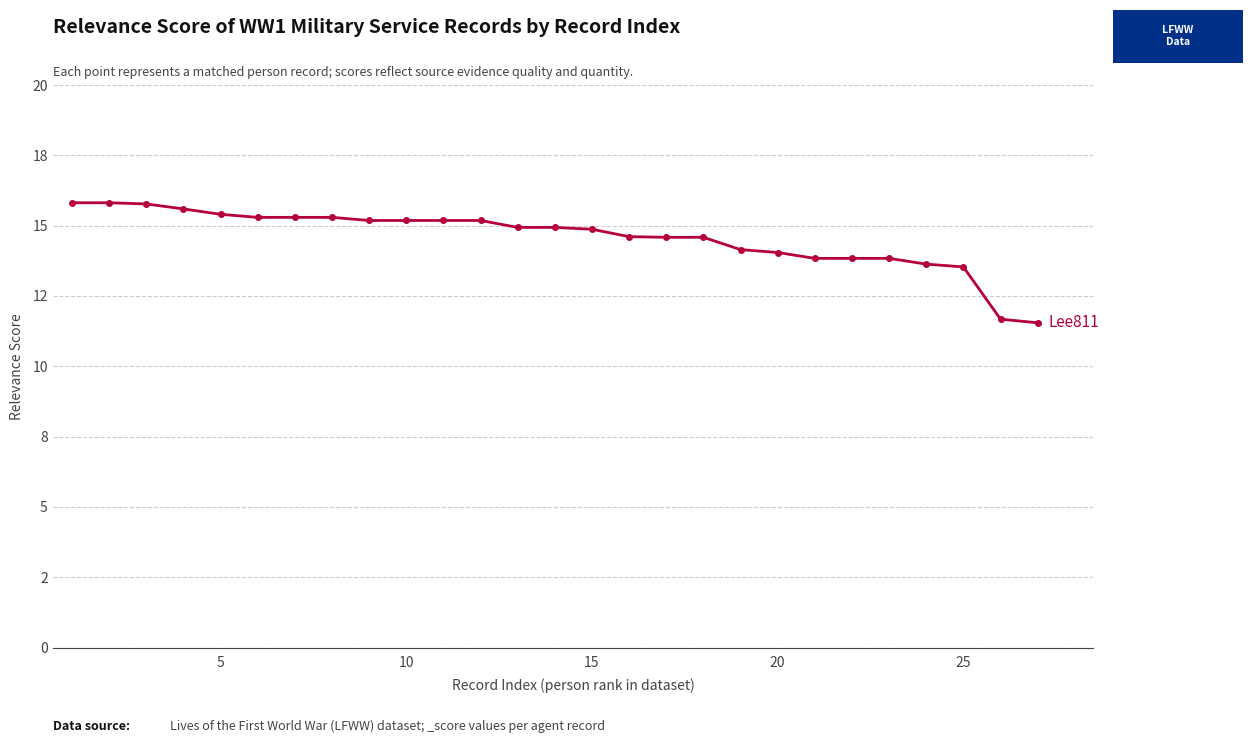

Is this an area chart (filled region under the line)?

No